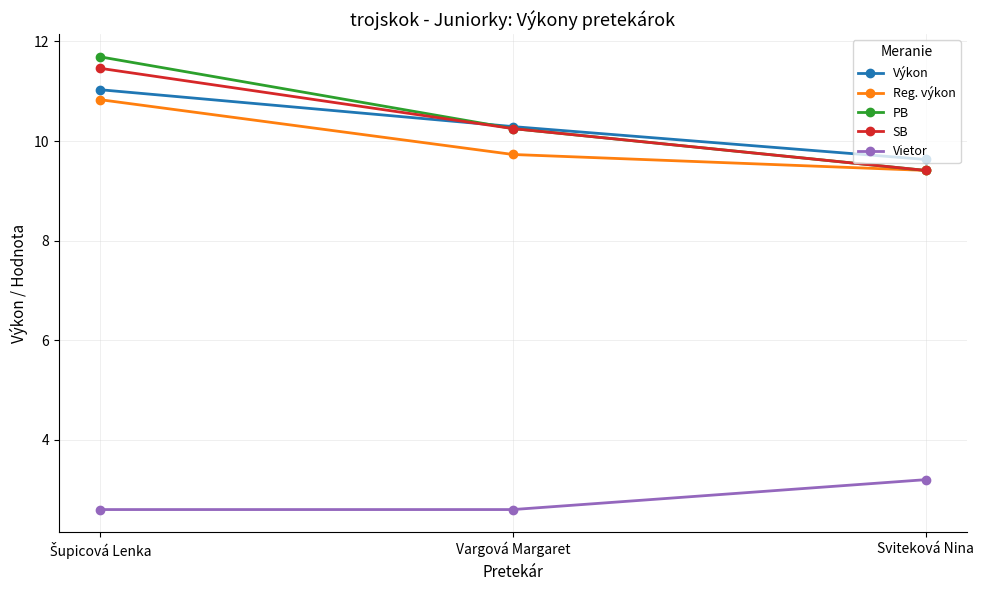

Which series has the largest range (max minus min)?

PB